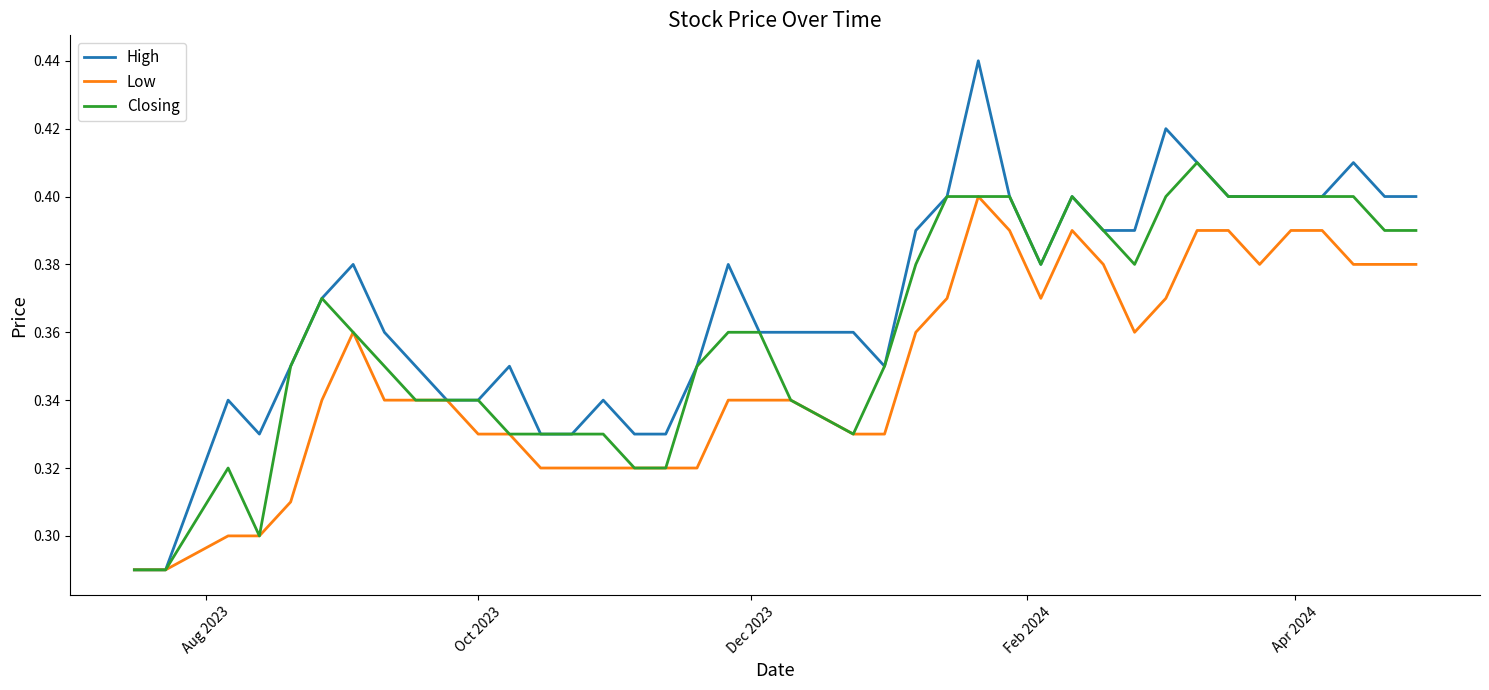

Which series has the widest spread of values?

High